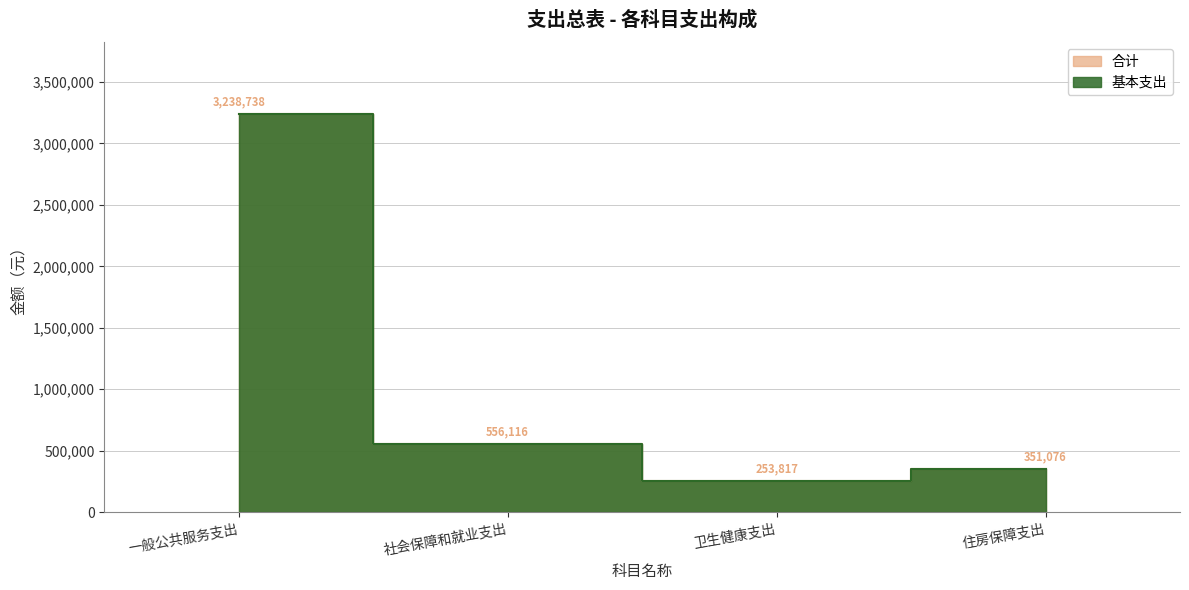

What are all the series names shown in the legend?

合计, 基本支出